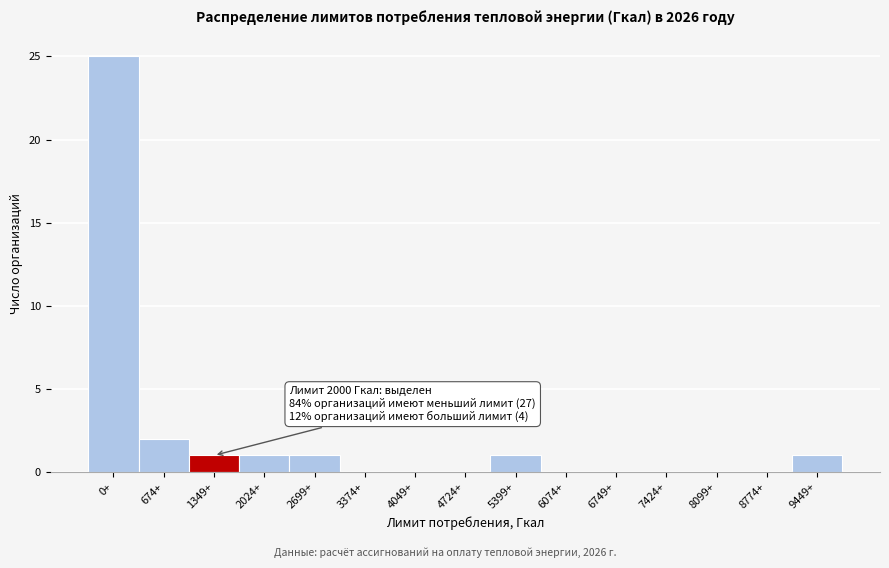

Reading left to right, what are all the values shown in this chart?

0+=25	674+=2	1349+=1	2024+=1	2699+=1	3374+=0	4049+=0	4724+=0	5399+=1	6074+=0	6749+=0	7424+=0	8099+=0	8774+=0	9449+=1